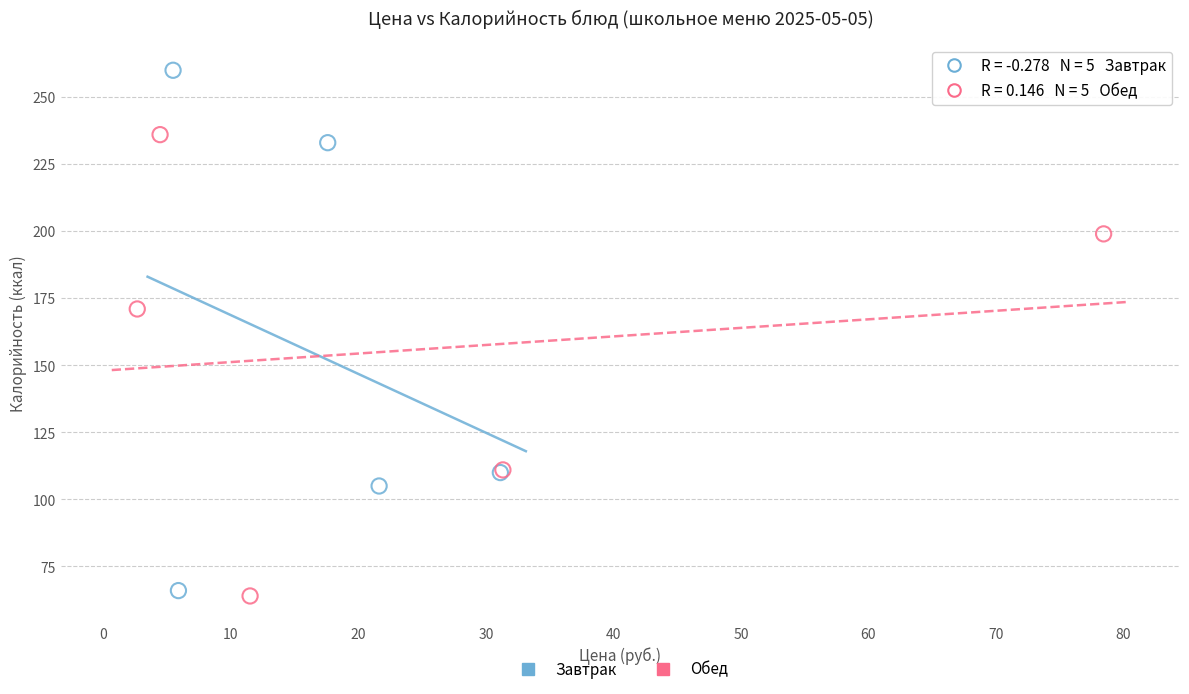

Which series has the widest spread of Y values?

Завтрак